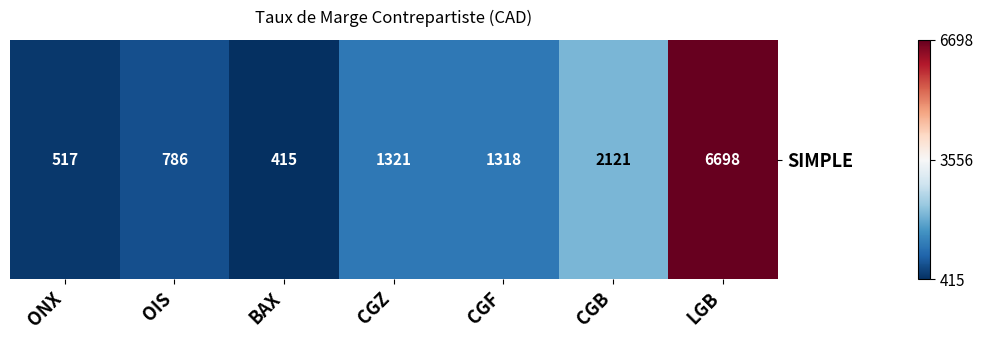

How many values are below 1318?

3